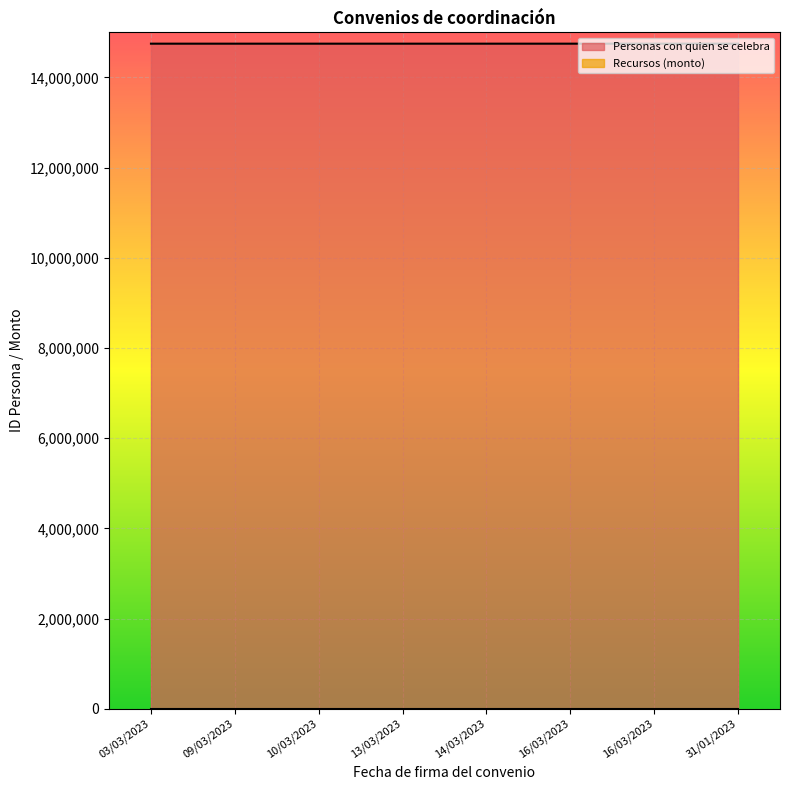

At how many categories does at least one series exceed 6445423?

8